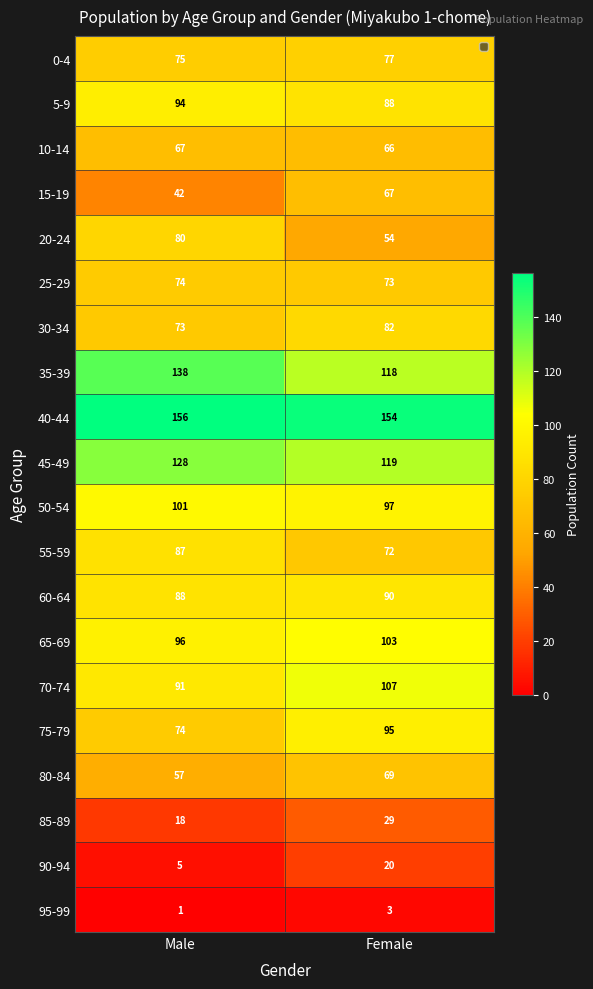

What is the sum of all 95-99 values?

4